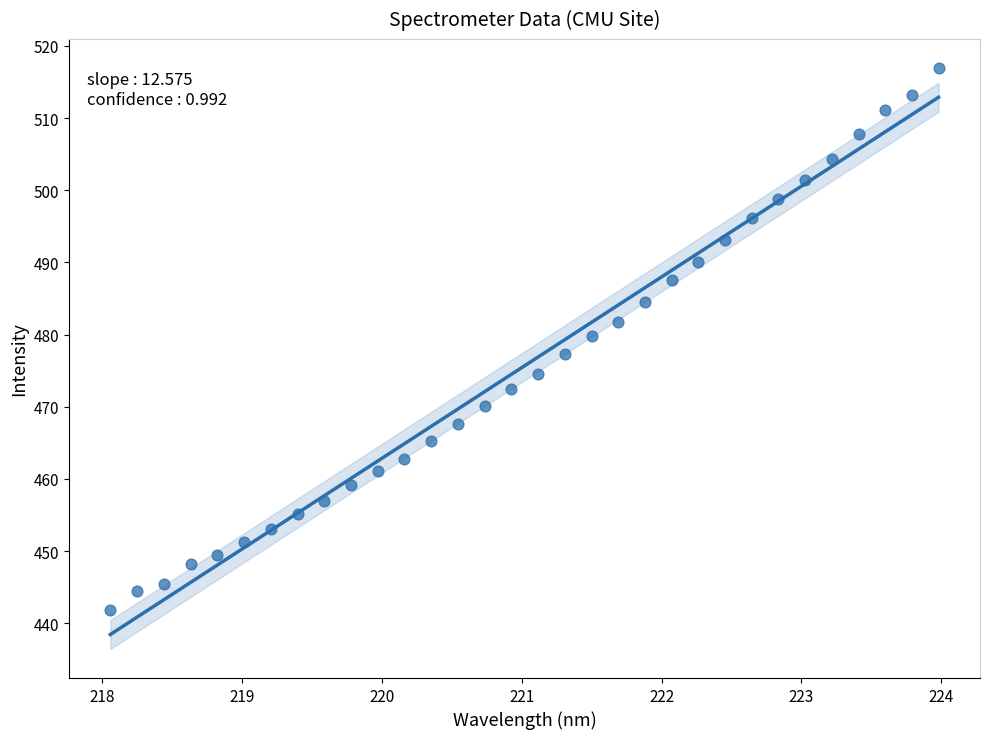

What is the range of Y values (max minus min)?

75.2